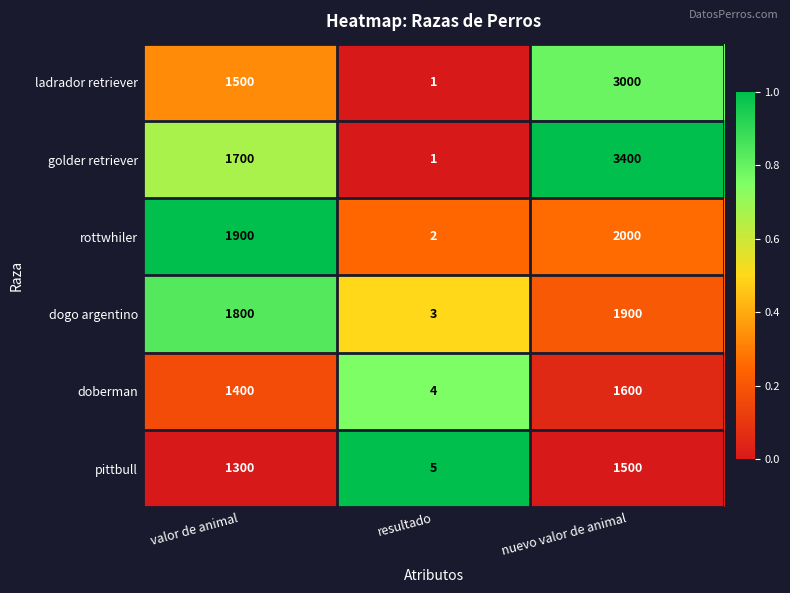

What is the spread (max minus min) of values at resultado?

4